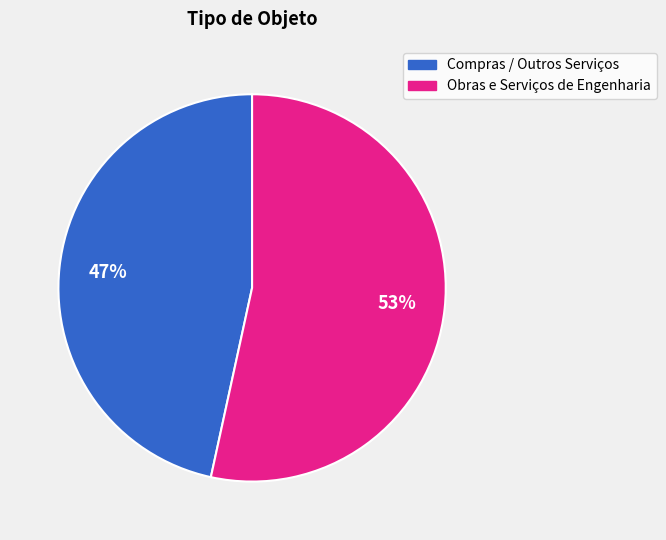

Does any single category account for the majority?

Yes